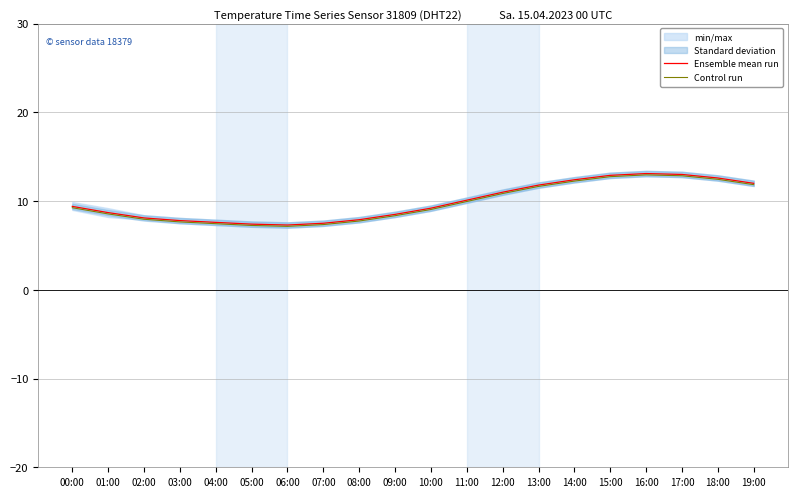

Is it true that Ensemble mean run equals 16.6 at 12:00?

False